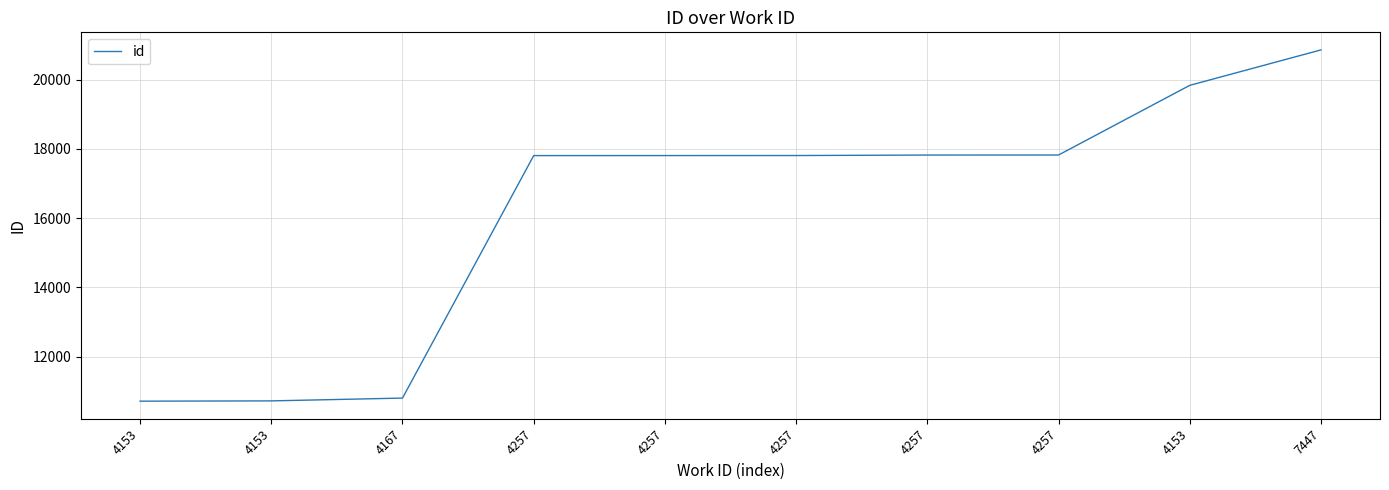

Does the chart have visible grid lines?

Yes